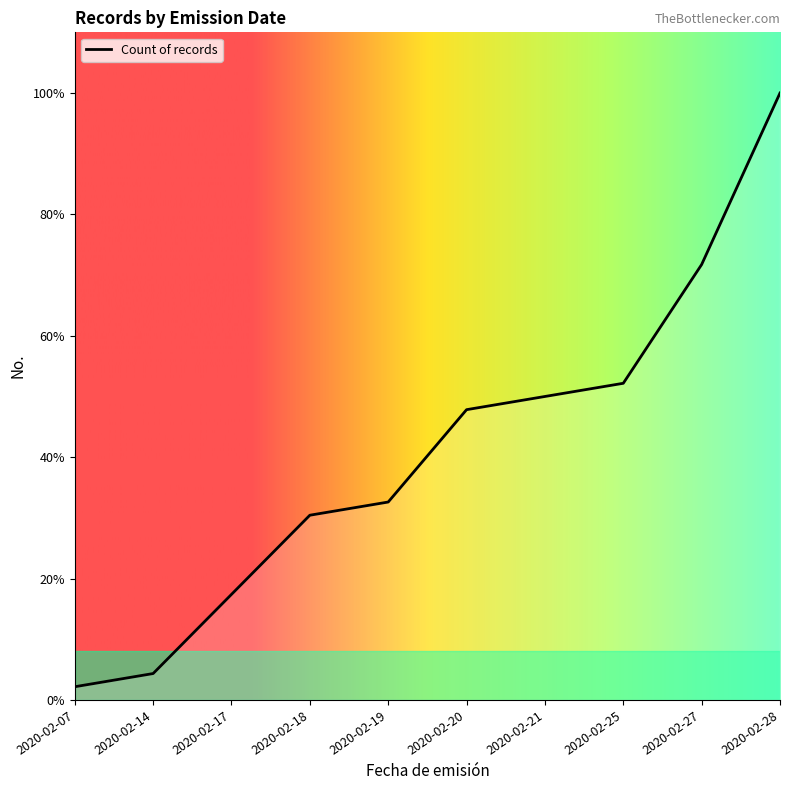

Does the chart display data point markers on the line(s)?

No